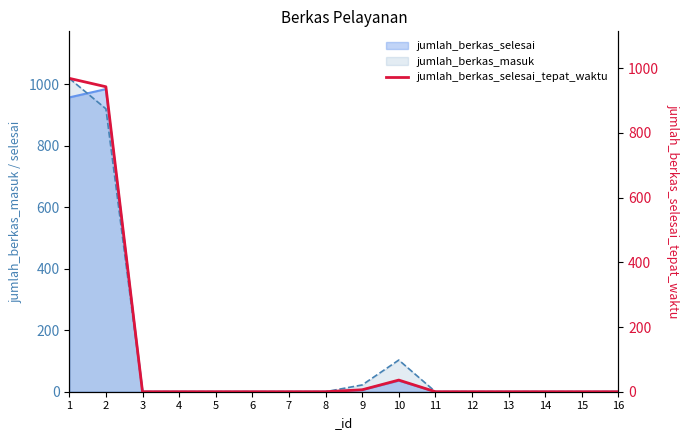

What is the maximum value for jumlah_berkas_masuk?

1019